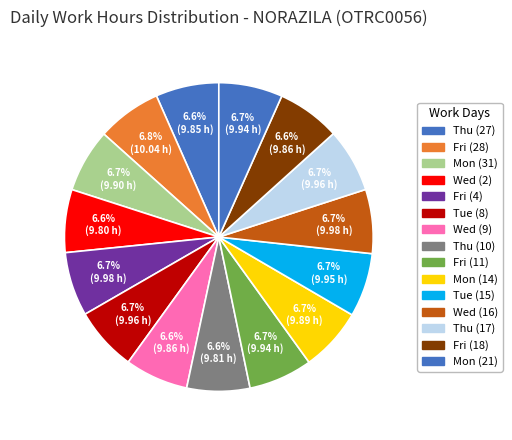

How many segments does this pie chart have?

15